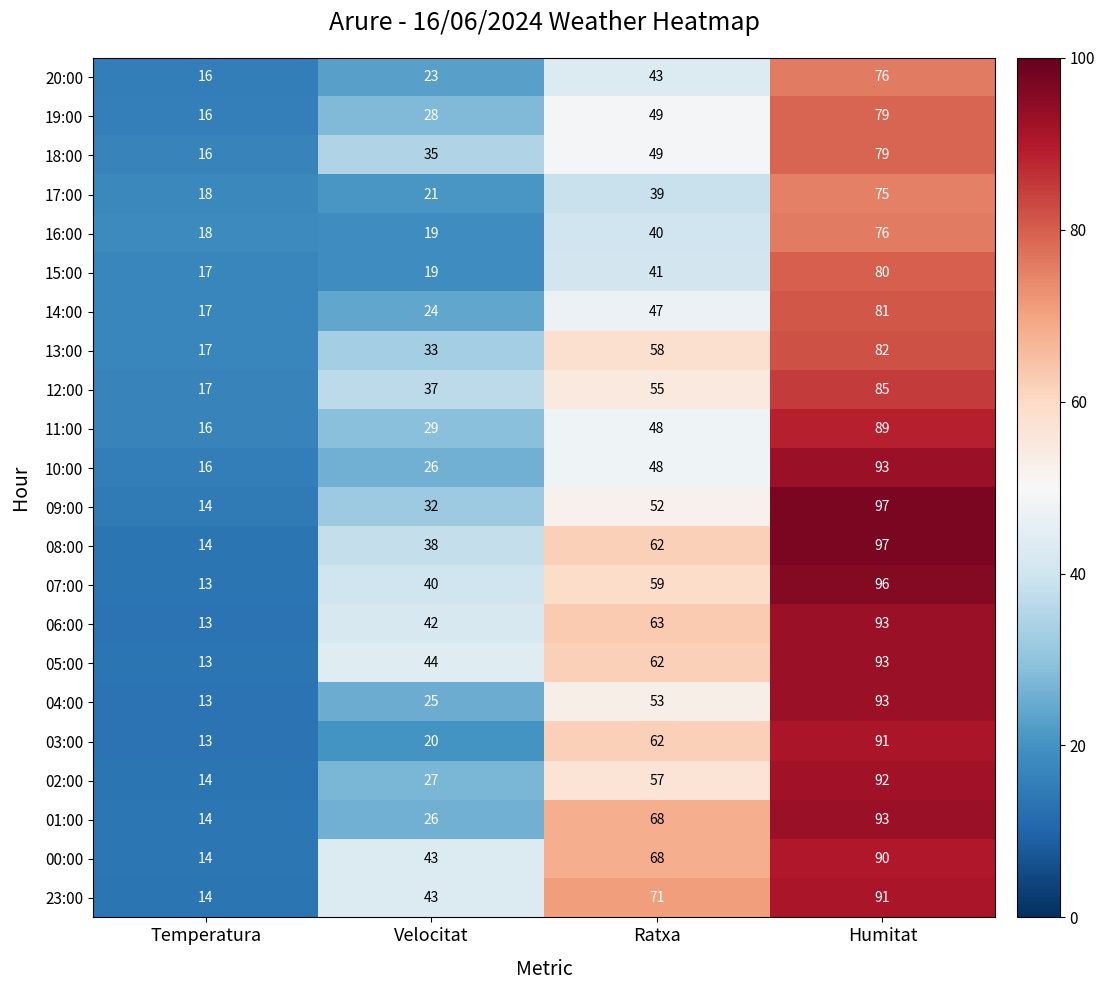

List the labels in order of 07:00 value, largest first.

Humitat, Ratxa, Velocitat, Temperatura